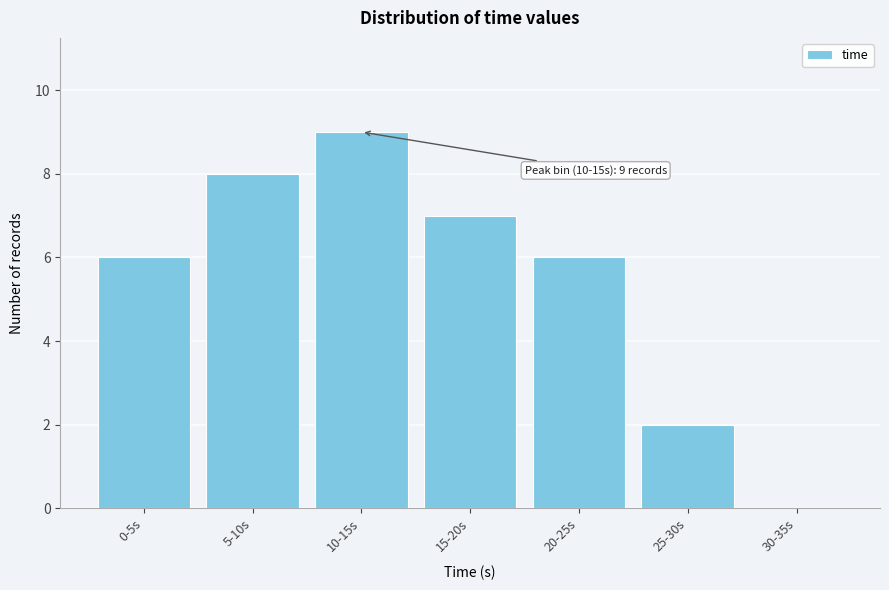

Reading left to right, list all the values displayed in this chart.

0-5s=6	5-10s=8	10-15s=9	15-20s=7	20-25s=6	25-30s=2	30-35s=0